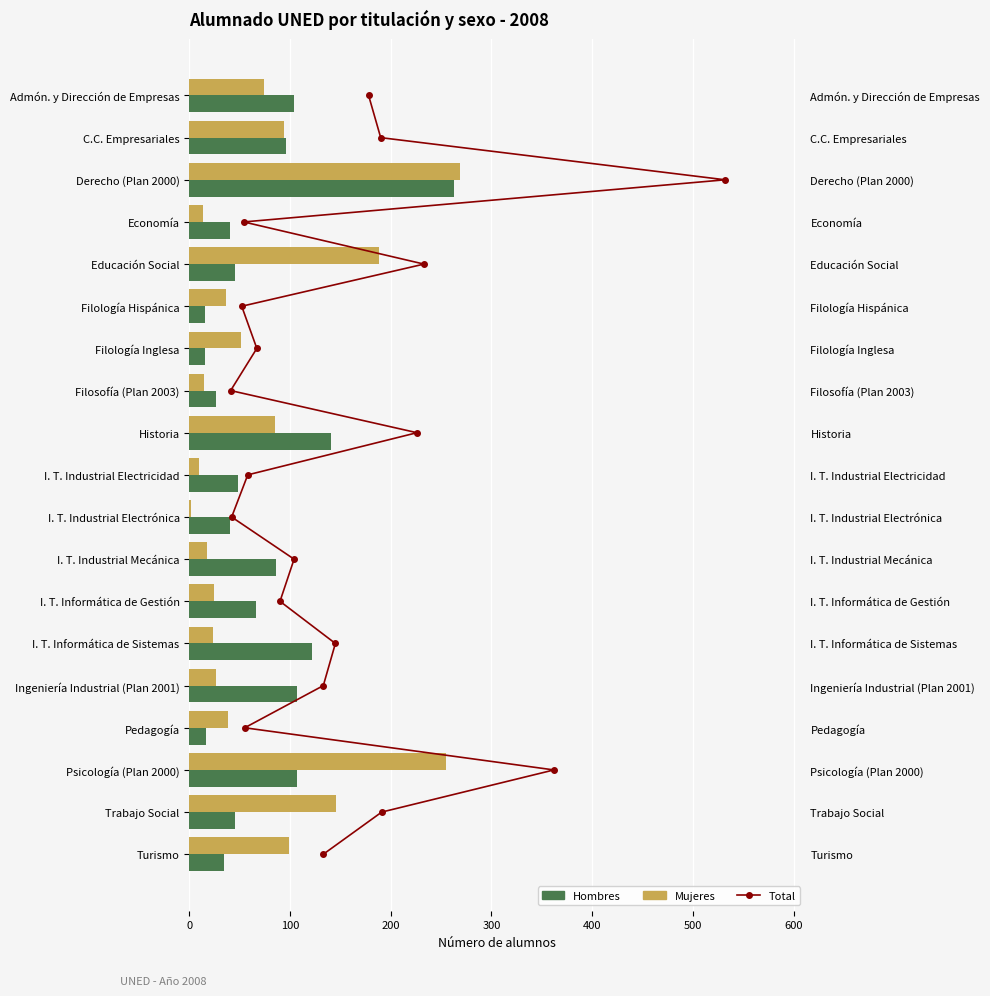

What is the average value of the Mujeres series?

77